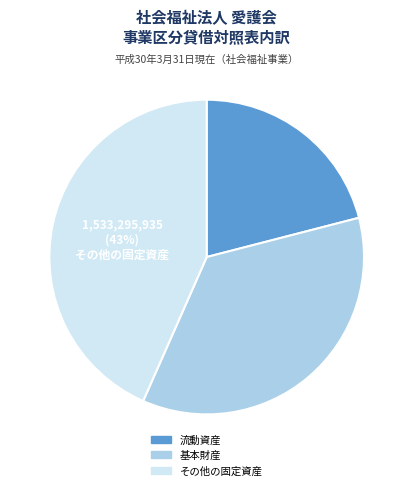

Combined, do その他の固定資産 and 基本財産 account for over 50%?

Yes